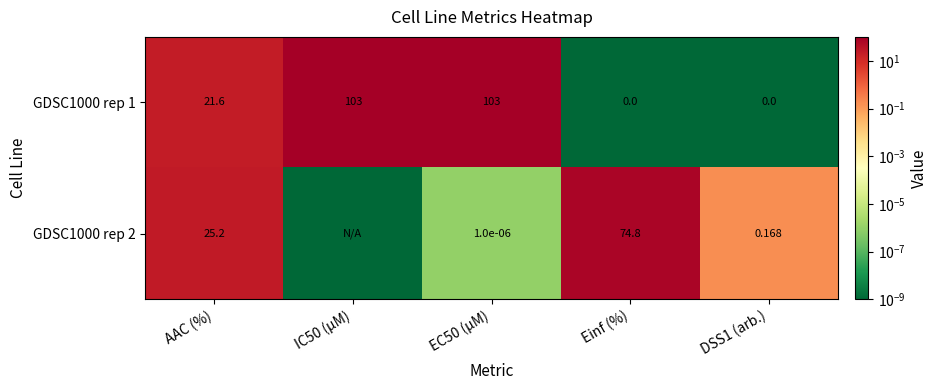

How many values in the GDSC1000 rep 1 series exceed 21?

3